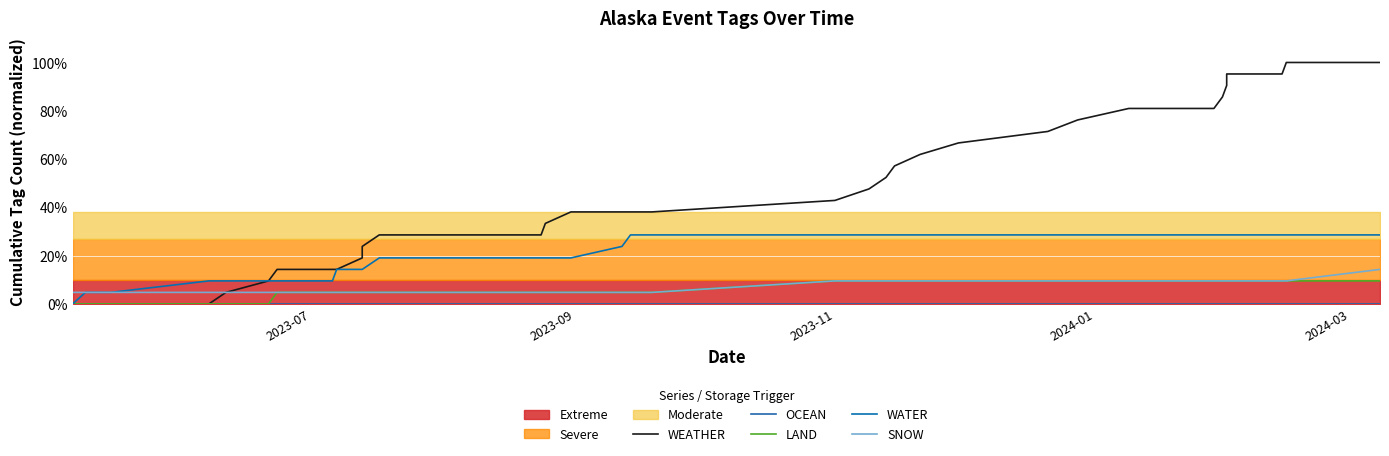

Rank the series by their maximum value, from highest to lowest.

WEATHER, WATER, SNOW, LAND, OCEAN